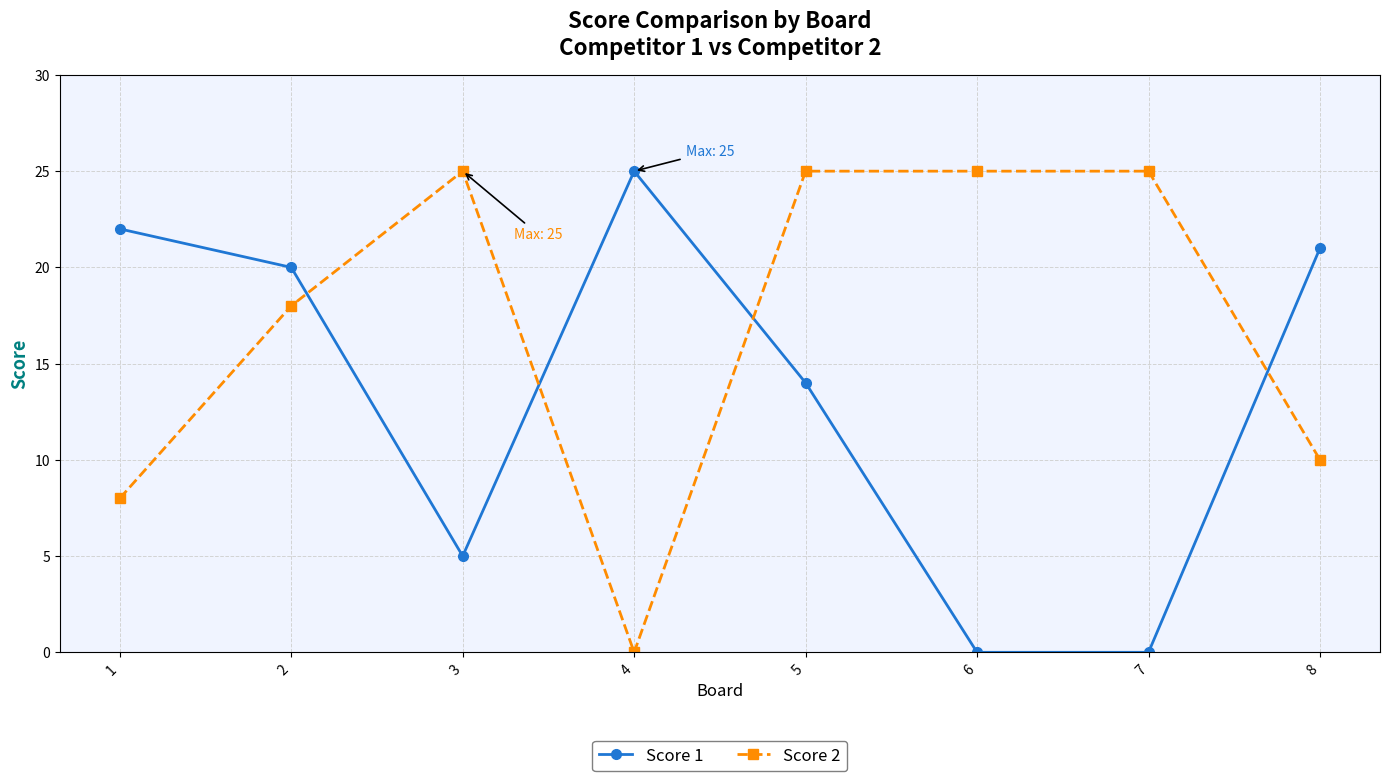

Rank the series by their average value, from highest to lowest.

Score 2, Score 1